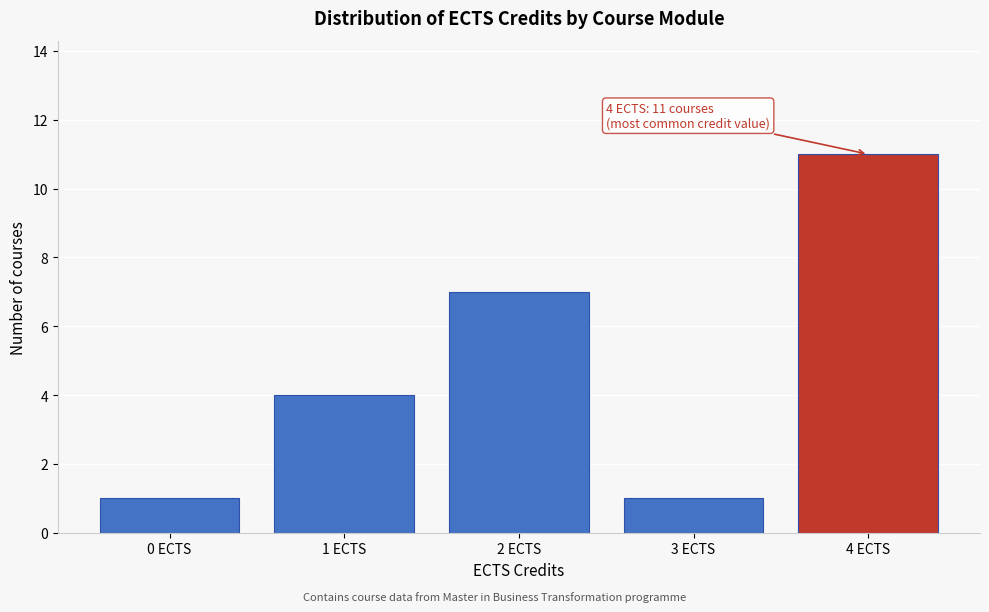

Which range on the x-axis has the tallest bar?

3.5 to 4.5